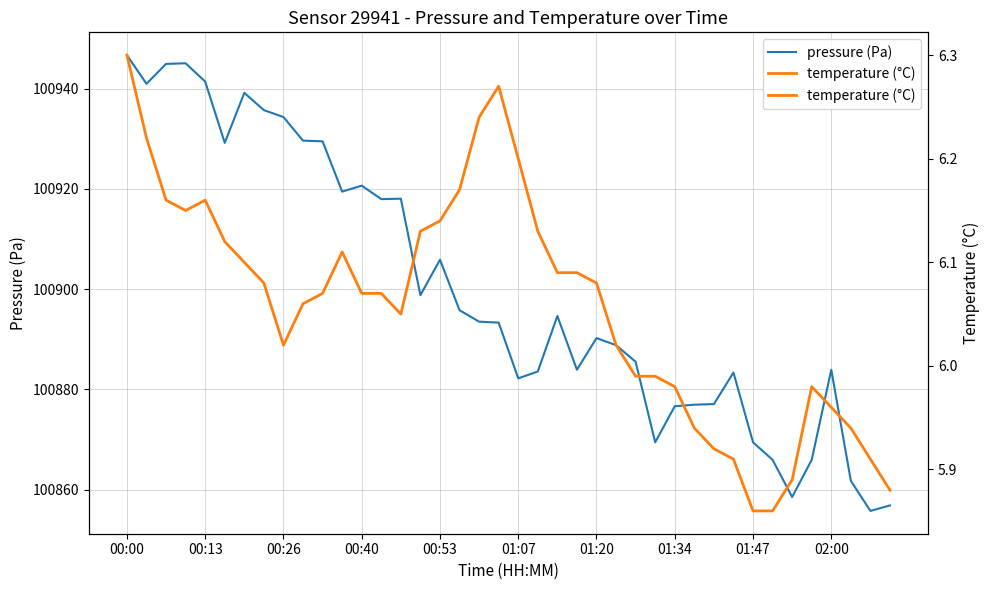

What position from the left is 14?

15